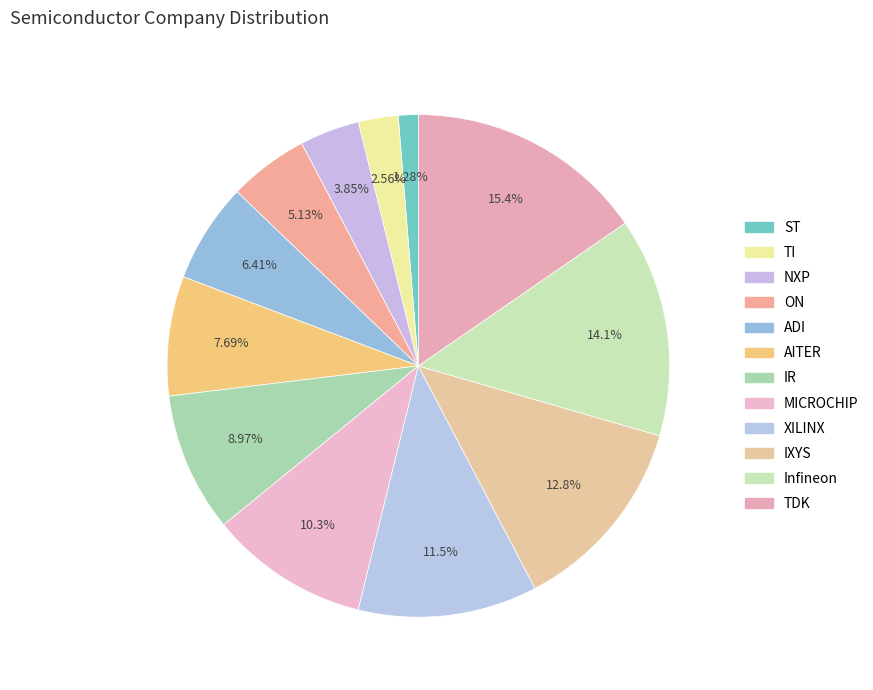

Does ST represent more than half of the total?

No